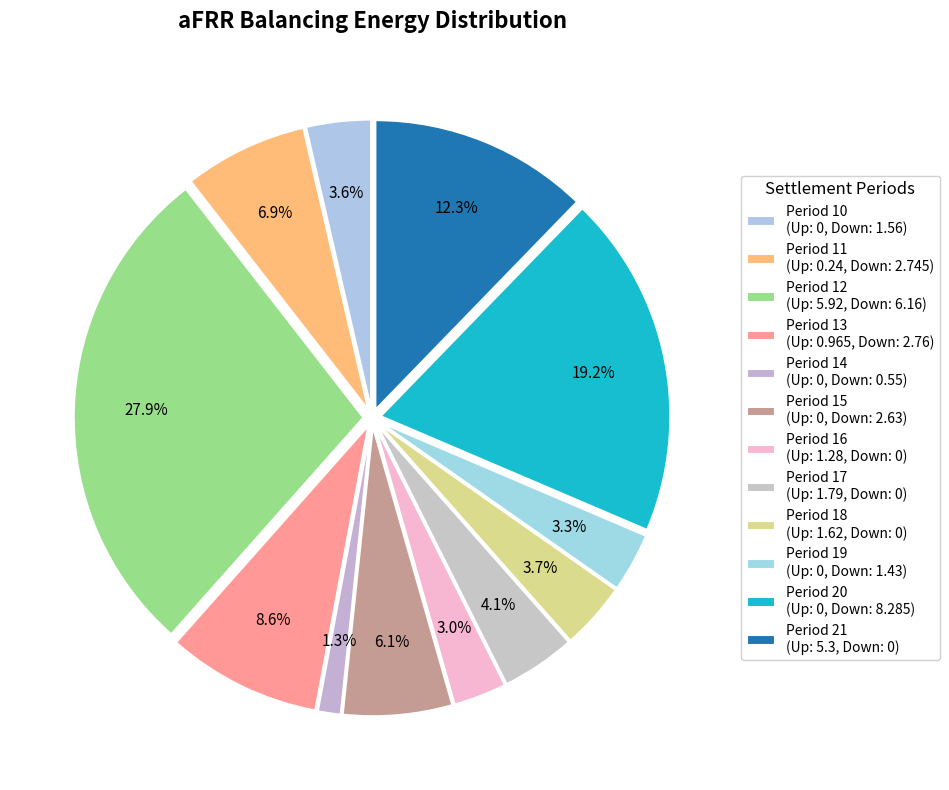

How many segments does this pie chart have?

12